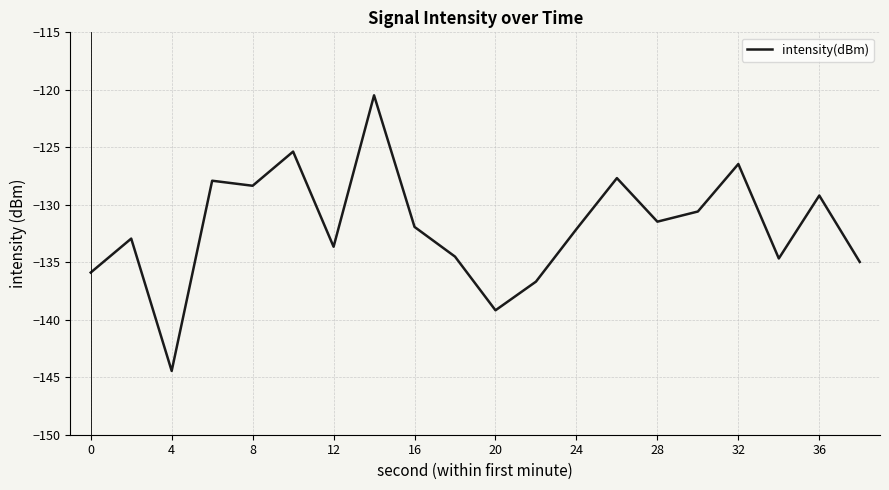

How many lines are shown in the chart?

1